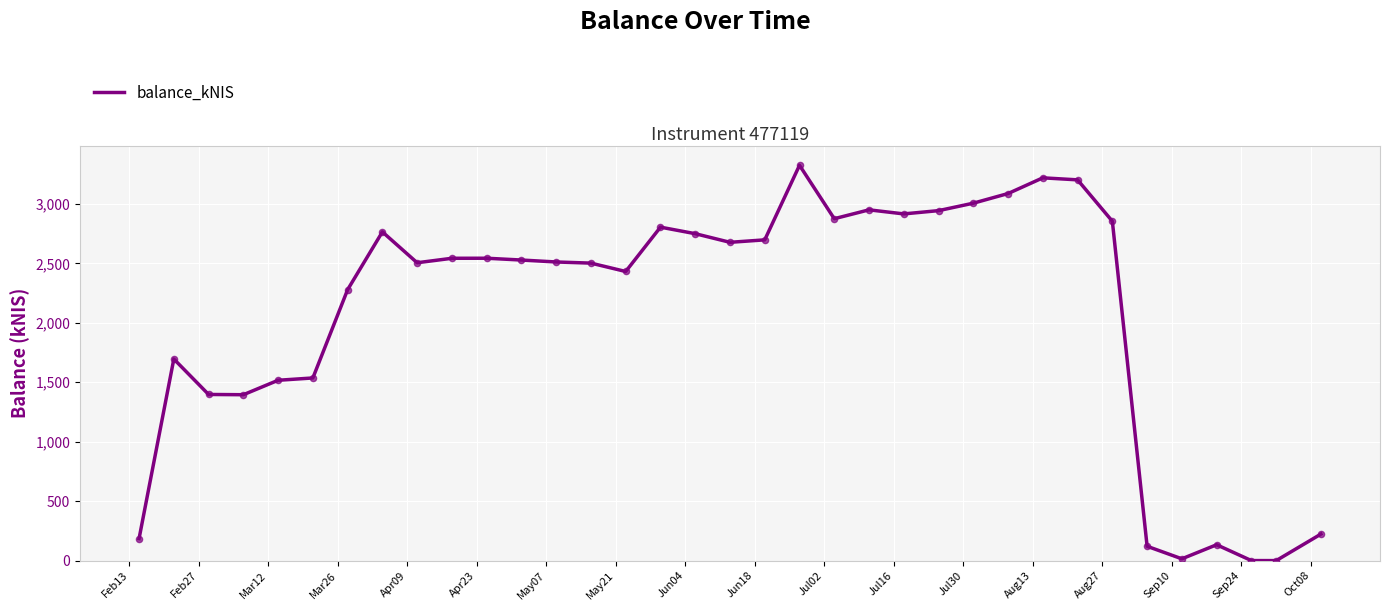

What is the greatest value displayed?

3325.2